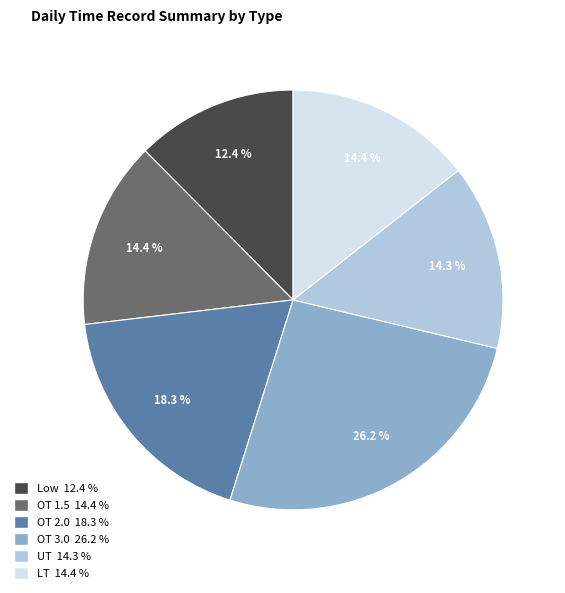

Is the sum of OT 2.0 and LT greater than half?

No